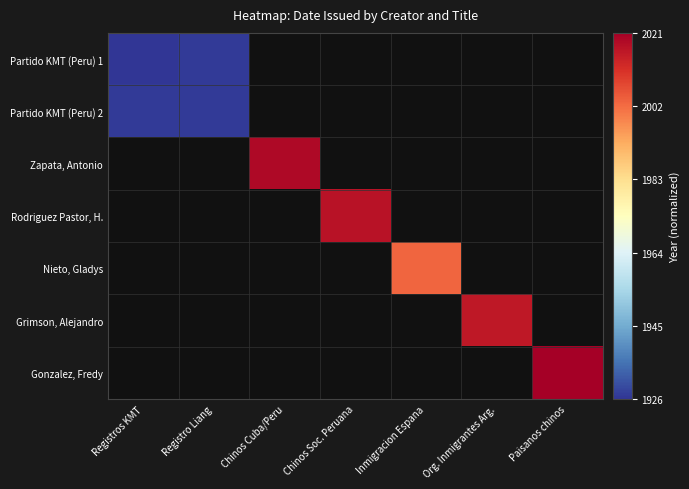

Is it true that Grimson, Alejandro equals 1.5 at Org. Inmigrantes Arg.?

False